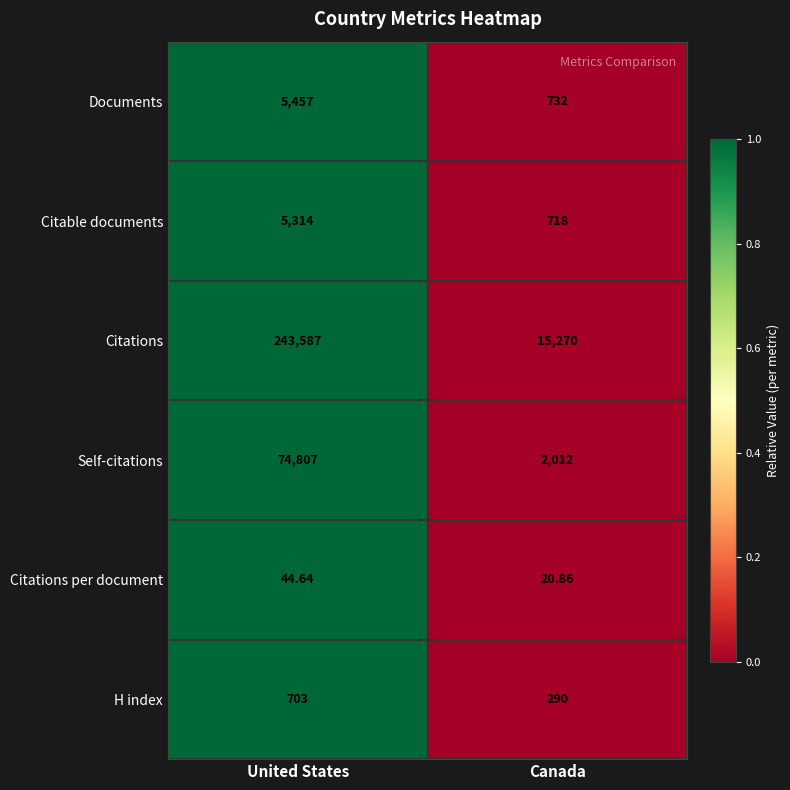

At which category is the sum across all series the highest?

United States